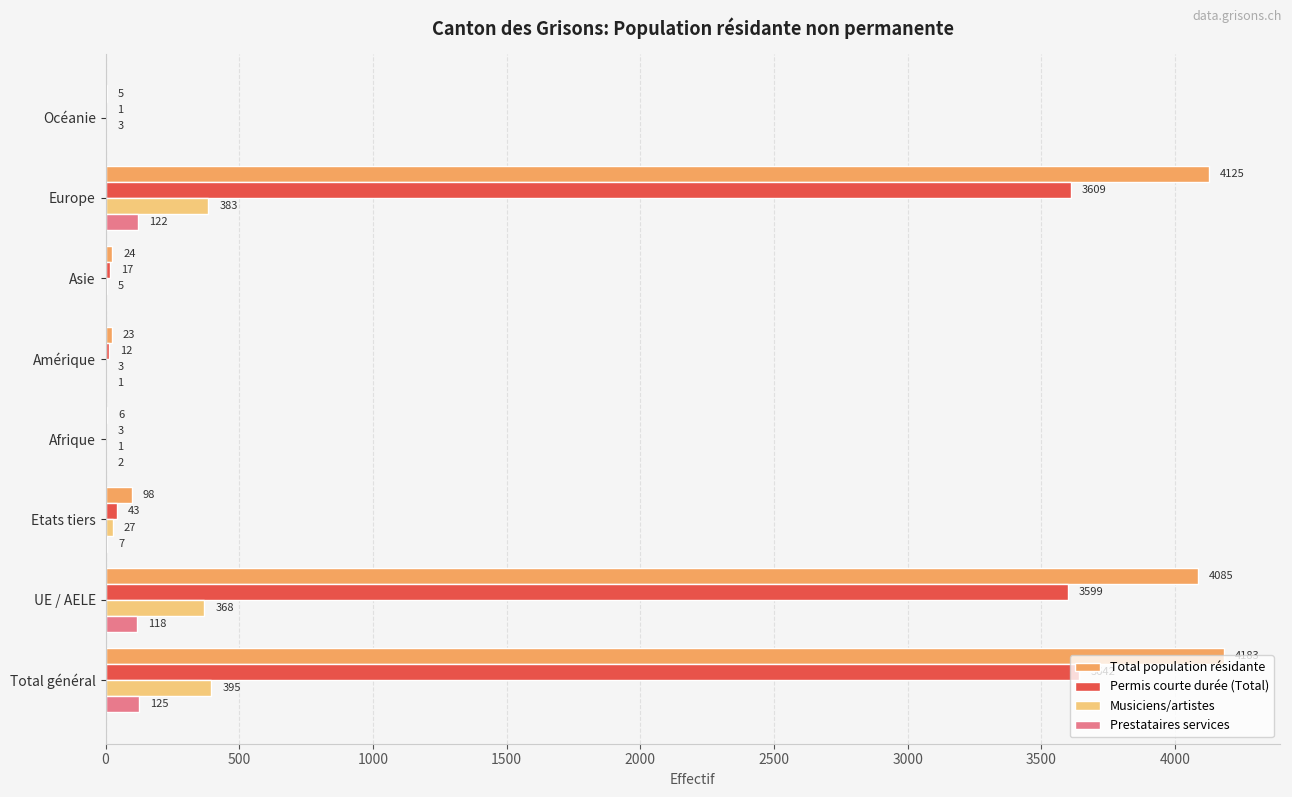

At which category does the chart reach its peak across all series?

Total général